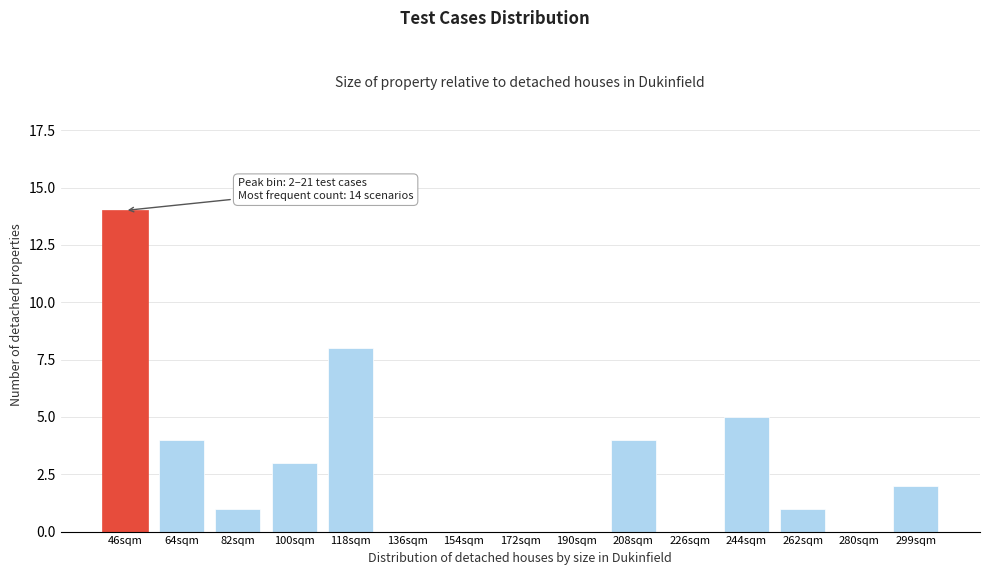

Reading left to right, extract all data points from this chart.

46sqm=14	64sqm=4	82sqm=1	100sqm=3	118sqm=8	136sqm=0	154sqm=0	172sqm=0	190sqm=0	208sqm=4	226sqm=0	244sqm=5	262sqm=1	280sqm=0	299sqm=2